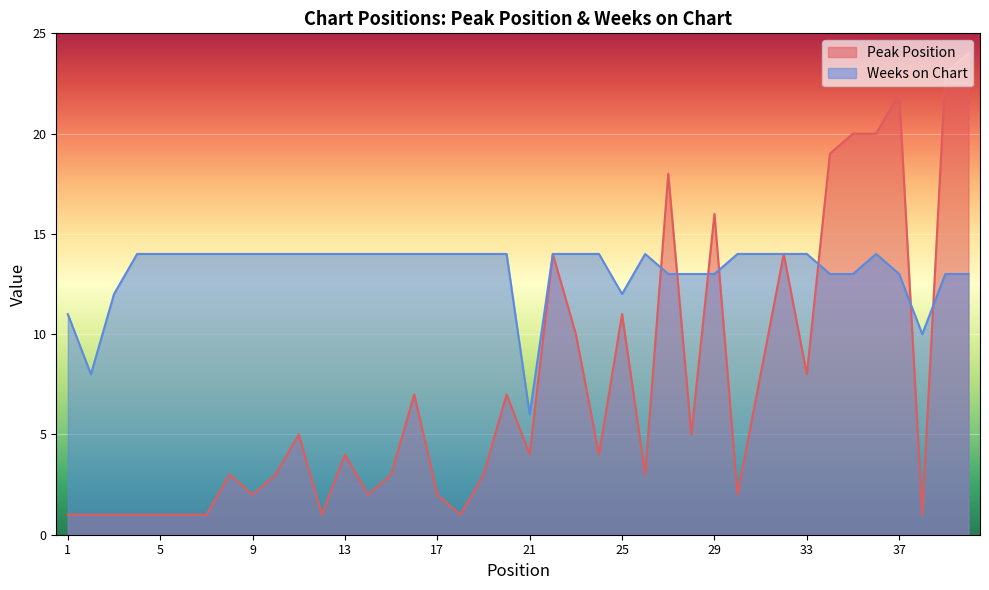

Reading left to right, what are all the values shown in this chart?

Peak Position: 1=1	2=1	3=1	4=1	5=1	6=1	7=1	8=3	9=2	10=3	11=5	12=1	13=4	14=2	15=3	16=7	17=2	18=1	19=3	20=7	21=4	22=14	23=10	24=4	25=11	26=3	27=18	28=5	29=16	30=2	31=8	32=14	33=8	34=19	35=20	36=20	37=22	38=1	39=23	40=24
Weeks on Chart: 1=11	2=8	3=12	4=14	5=14	6=14	7=14	8=14	9=14	10=14	11=14	12=14	13=14	14=14	15=14	16=14	17=14	18=14	19=14	20=14	21=6	22=14	23=14	24=14	25=12	26=14	27=13	28=13	29=13	30=14	31=14	32=14	33=14	34=13	35=13	36=14	37=13	38=10	39=13	40=13